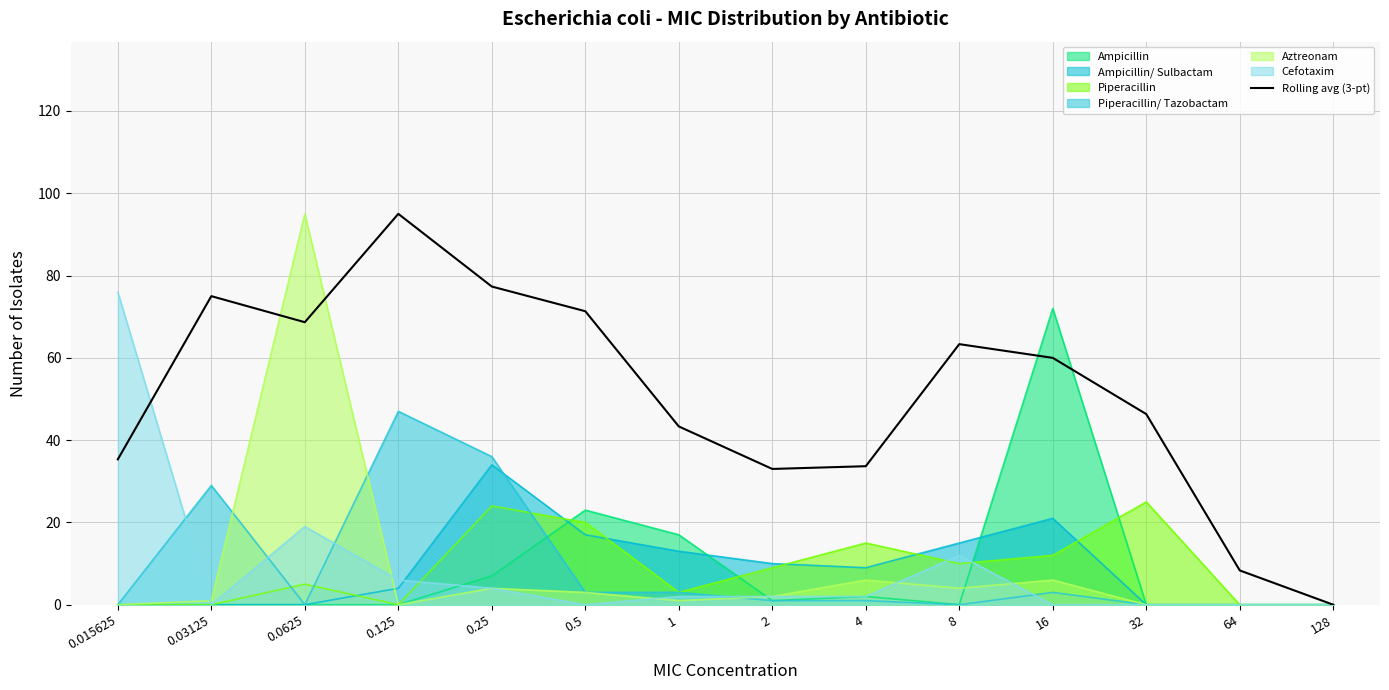

Reading left to right, list all the values displayed in this chart.

0.015625=35.3	0.03125=75.0	0.0625=68.7	0.125=95.0	0.25=77.3	0.5=71.3	1=43.3	2=33.0	4=33.7	8=63.3	16=60.0	32=46.3	64=8.3	128=0.0